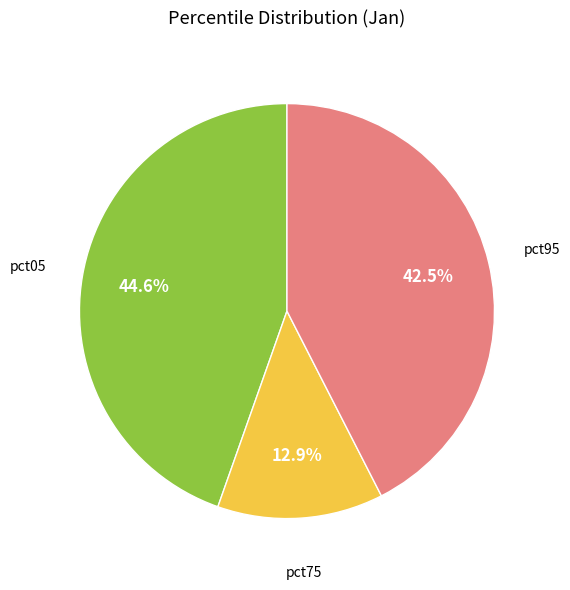

Is there any slice that represents more than half of the pie?

No